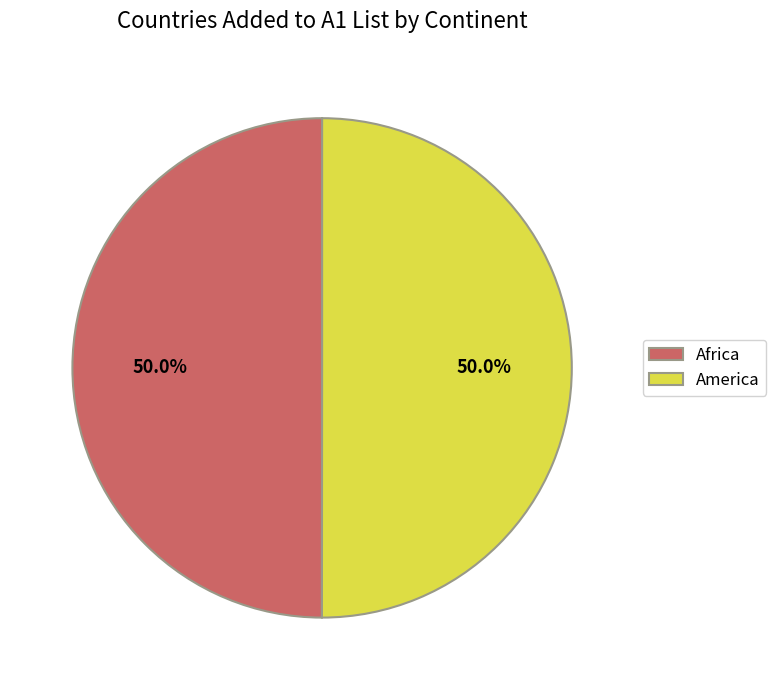

Is it true that Africa is 50% of the pie?

True